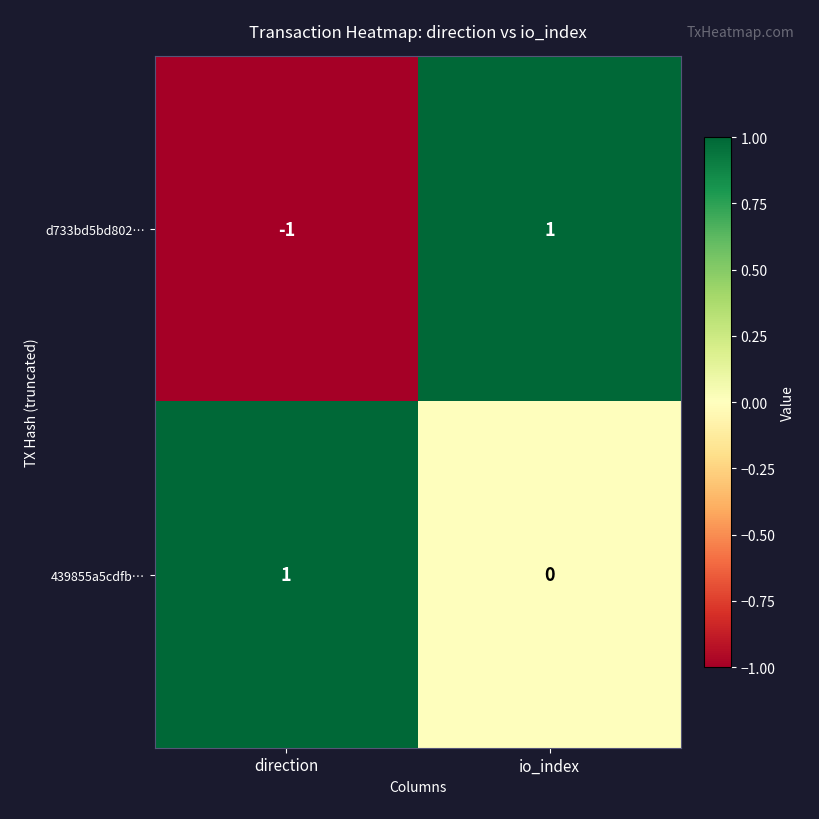

Rank the series by their average value, from lowest to highest.

d733bd5bd802…, 439855a5cdfb…